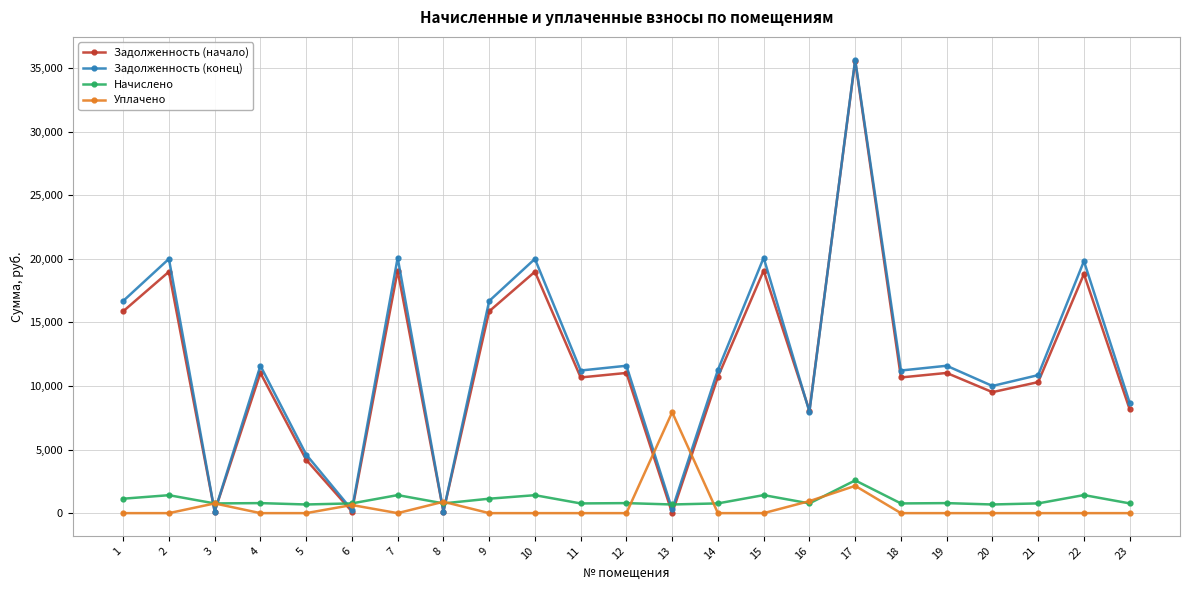

How many lines are shown in the chart?

4